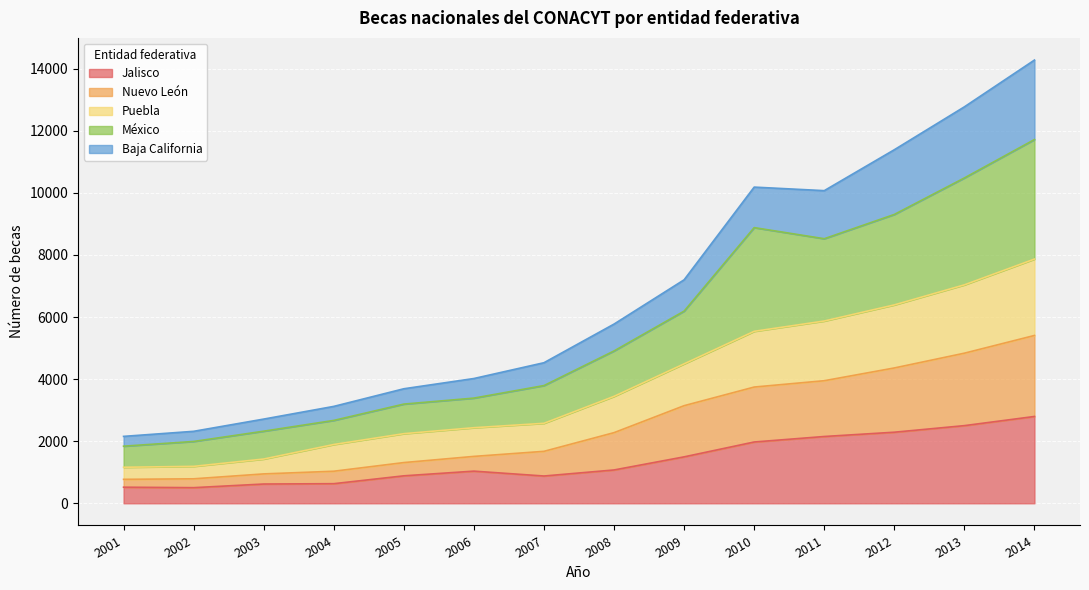

What is the highest value of the Jalisco series?

2797.2